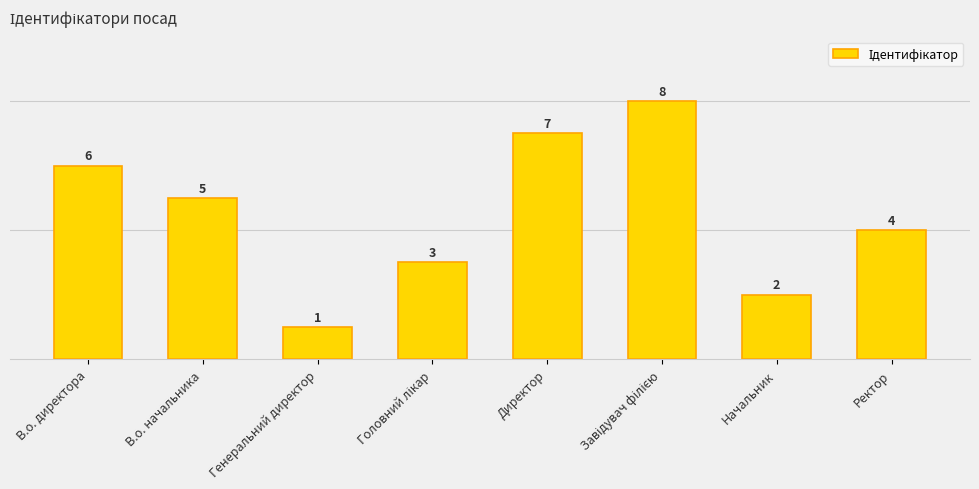

What is the change in value from В.о. директора to Директор?

+1